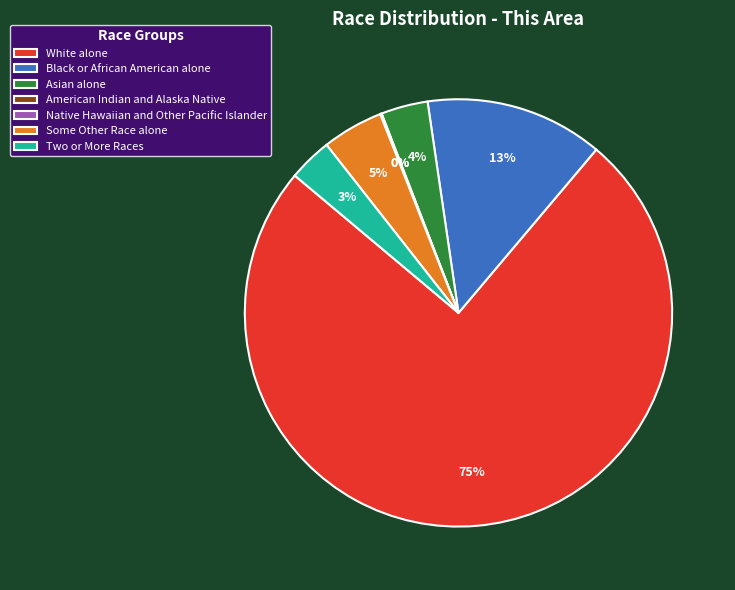

What is the ratio of the value at Asian alone to the value at Black or African American alone?

0.3